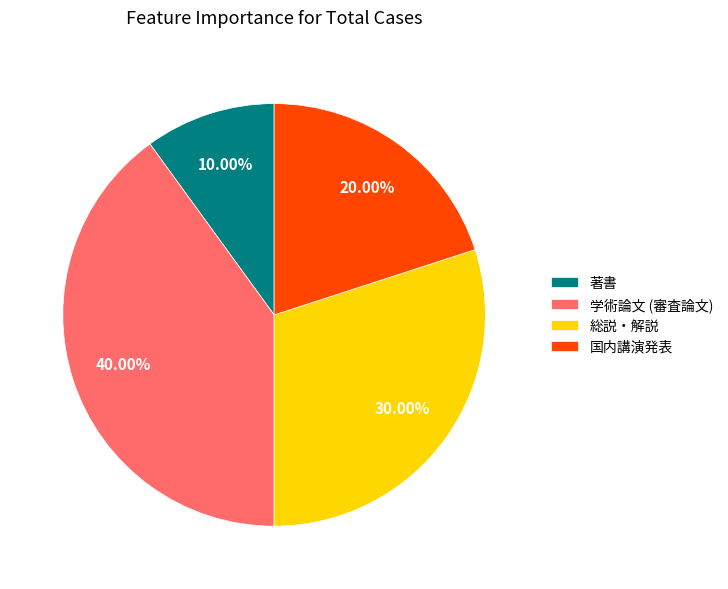

Count the number of slices in the pie.

4